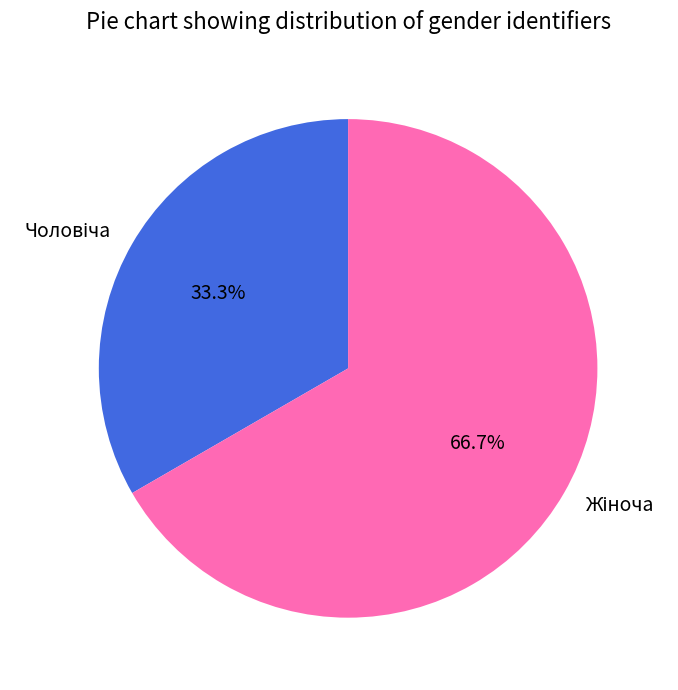

Is there a majority slice in this chart?

Yes